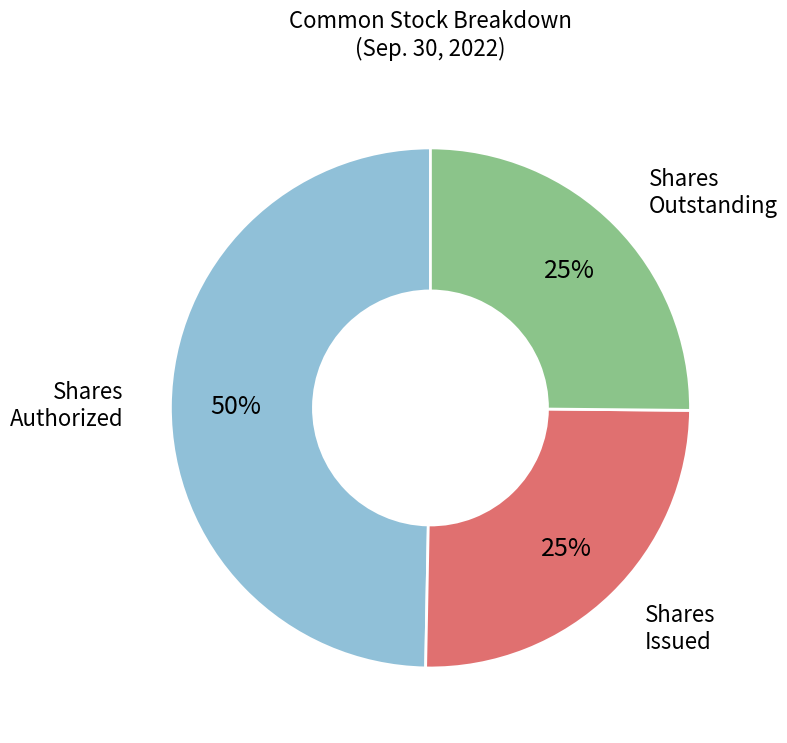

How many segments does this pie chart have?

3